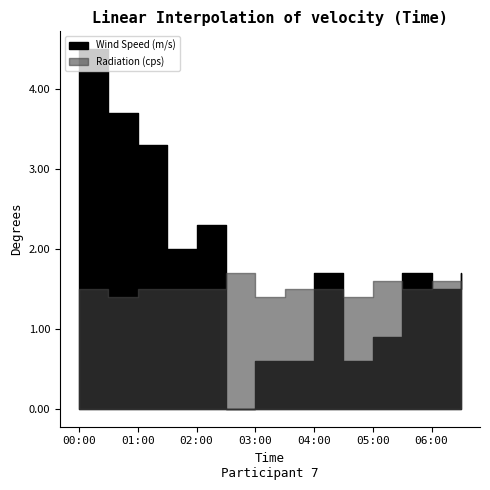

Does the chart display data point markers on the line(s)?

No